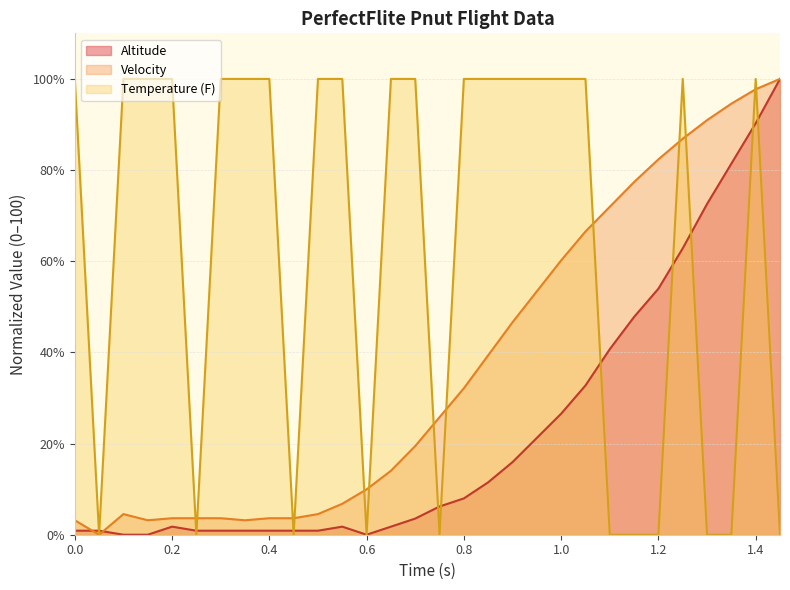

What is the spread (max minus min) of values at 0.6?

10.0